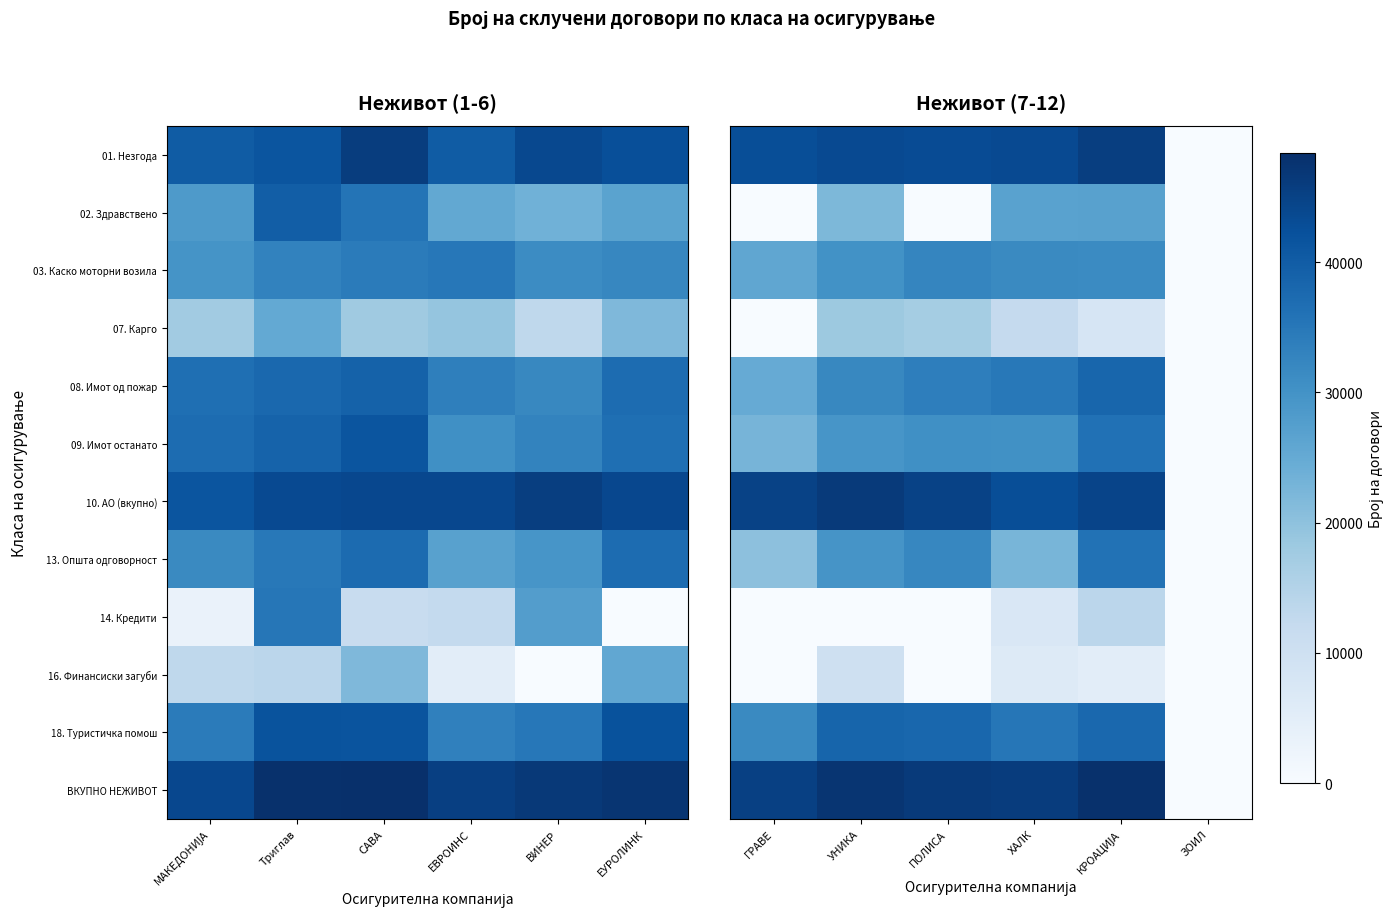

The value of ВКУПНО НЕЖИВОТ at КРОАЦИЈА is 6.1. True or false?

False